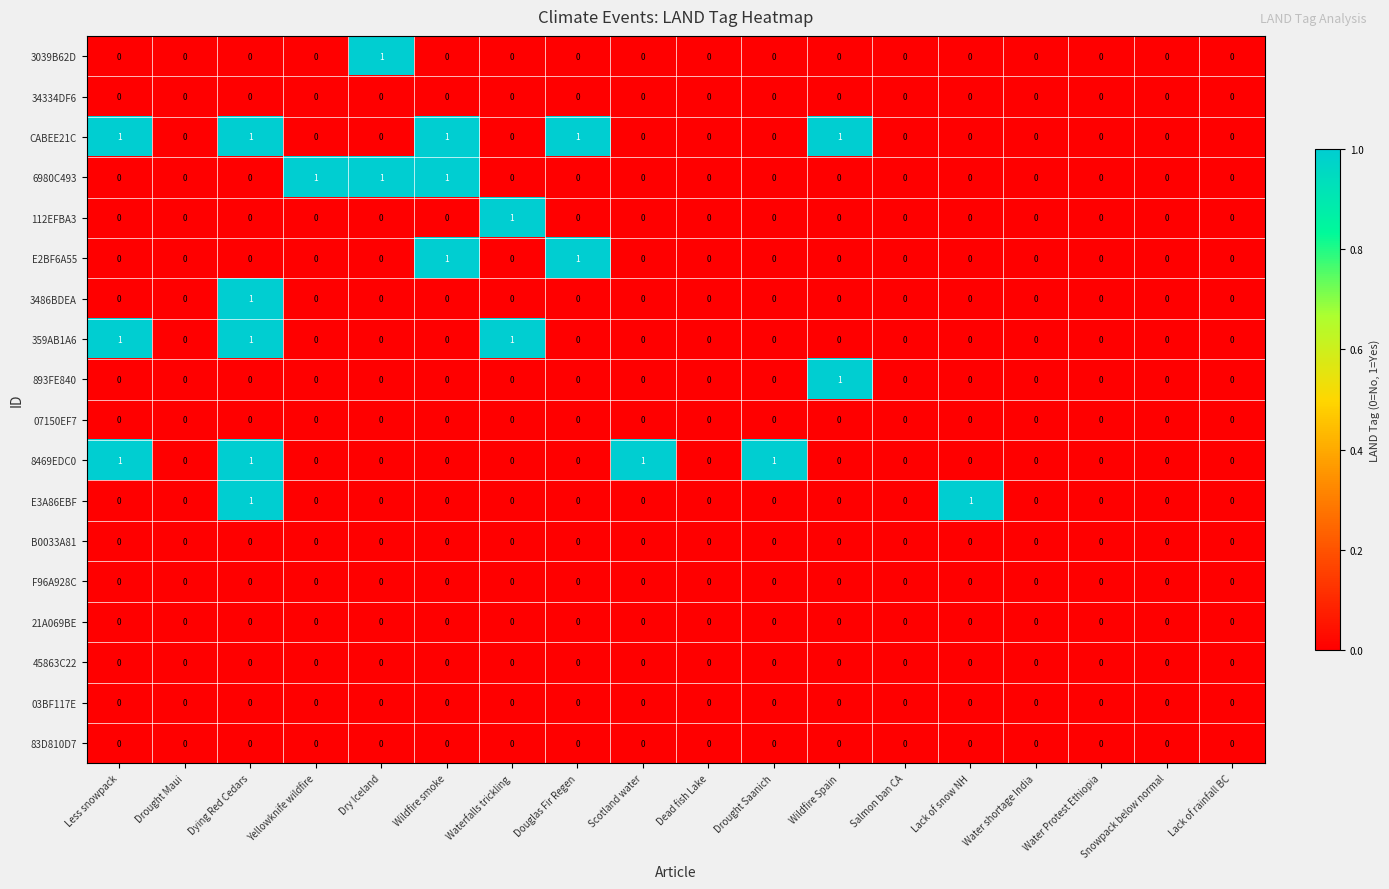

What is the sum of all 8469EDC0 values?

4